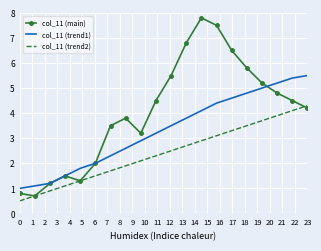

Which series has the largest range (max minus min)?

col_11 (main)